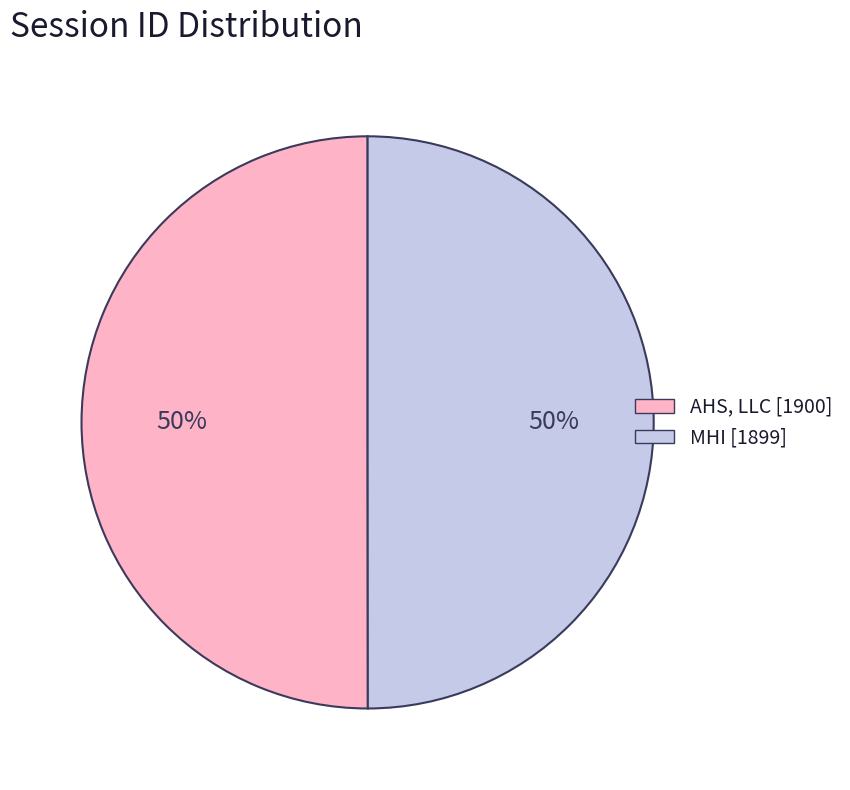

Is it true that AHS, LLC is 50% of the pie?

True